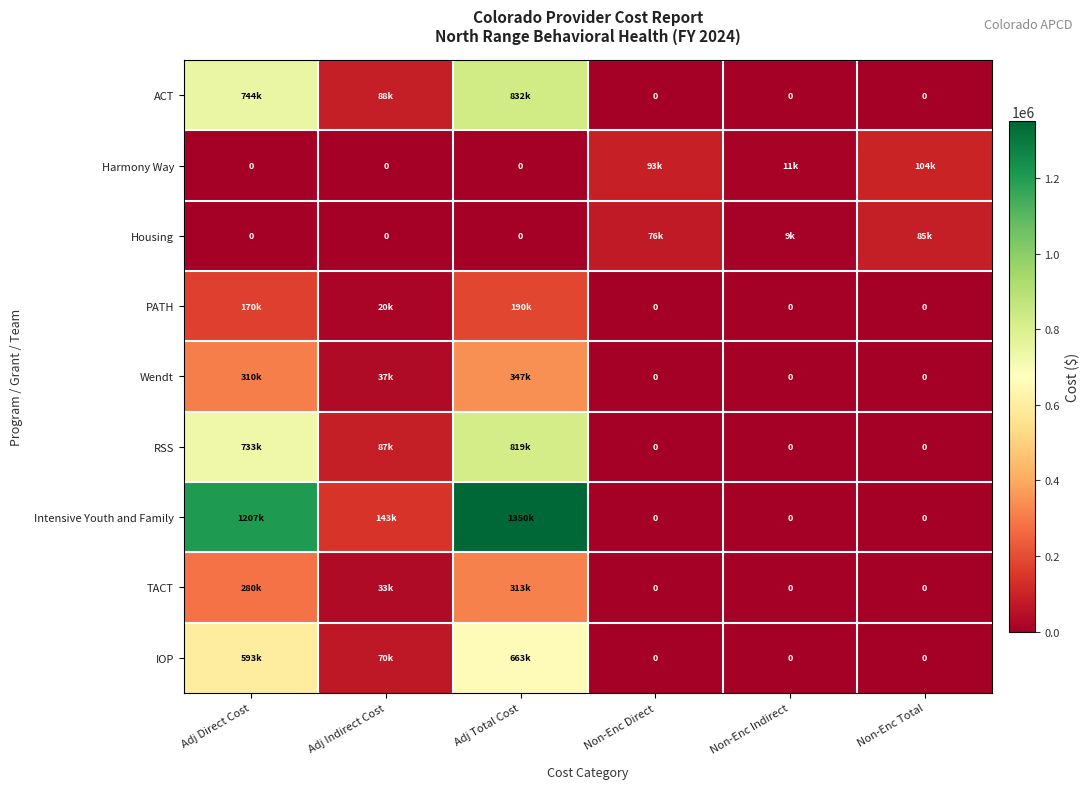

Which series has the largest total across all categories?

Intensive Youth and Family